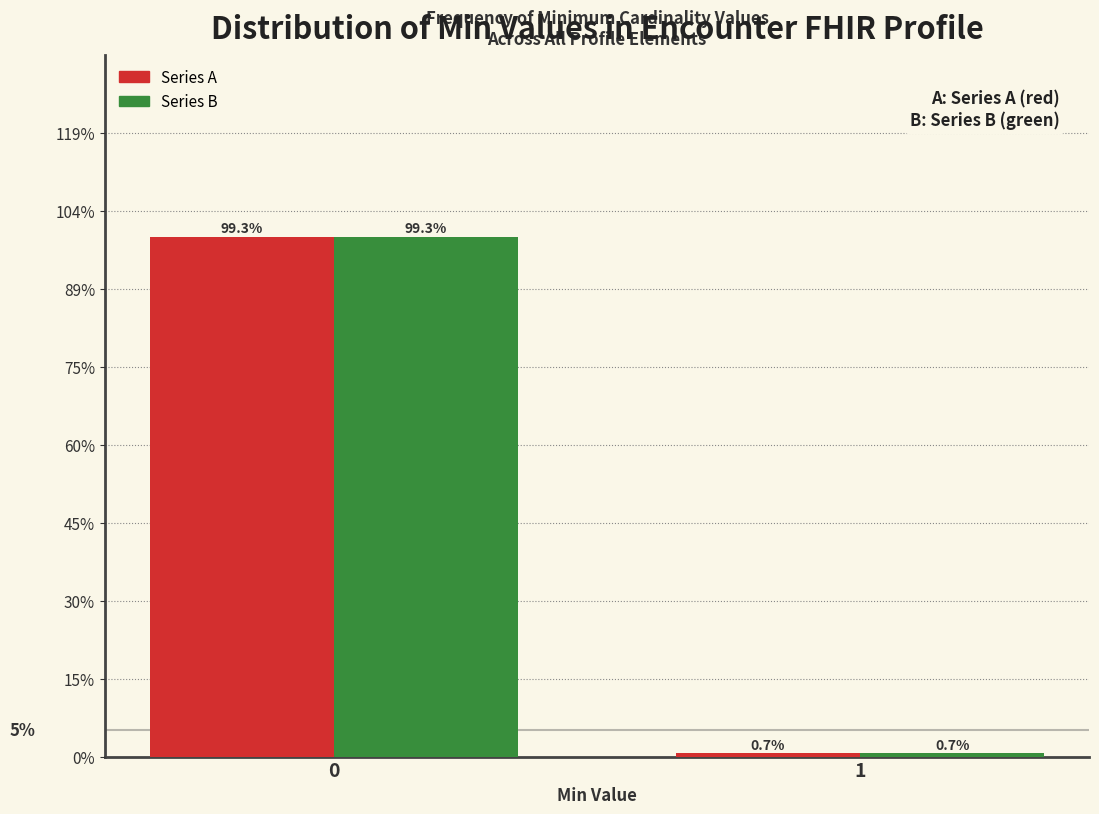

What is the smallest value displayed?

0.7